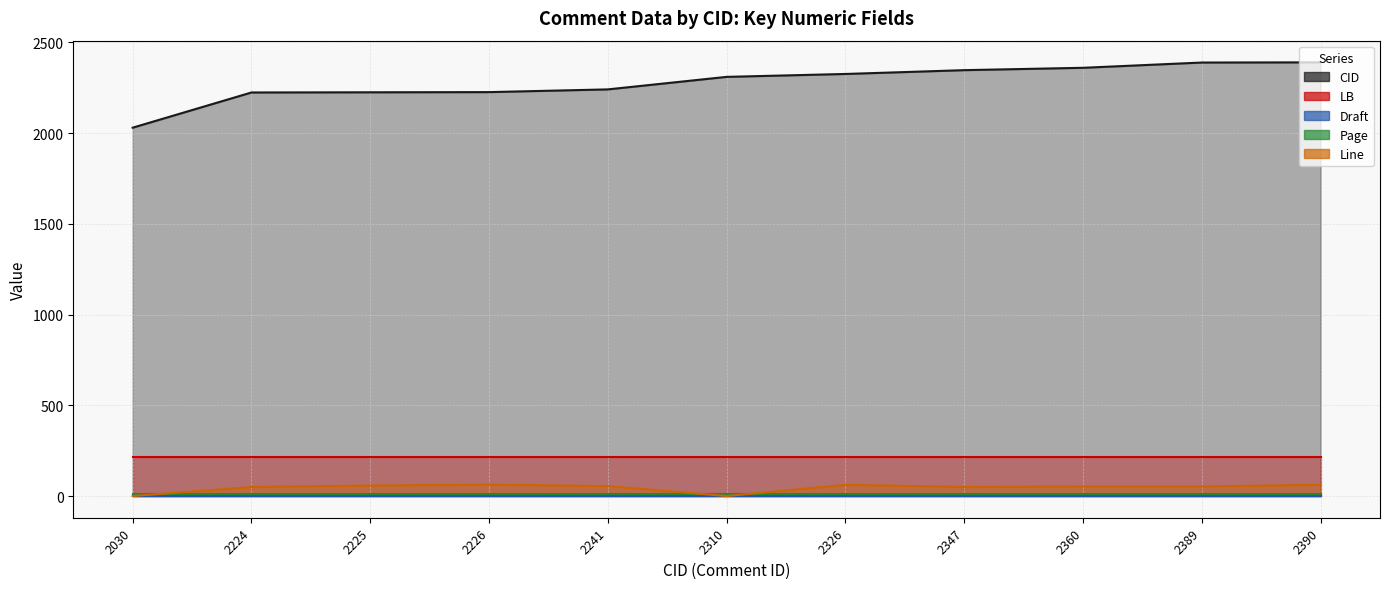

True or false: LB and Page intersect in this chart.

False